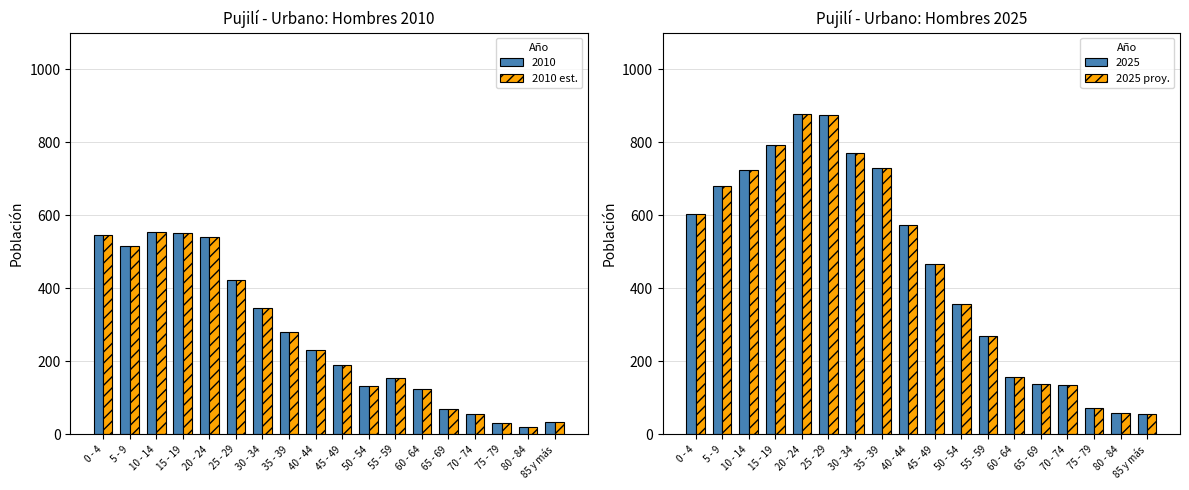

What are all the series names shown in the legend?

2010 est., 2025 proy.